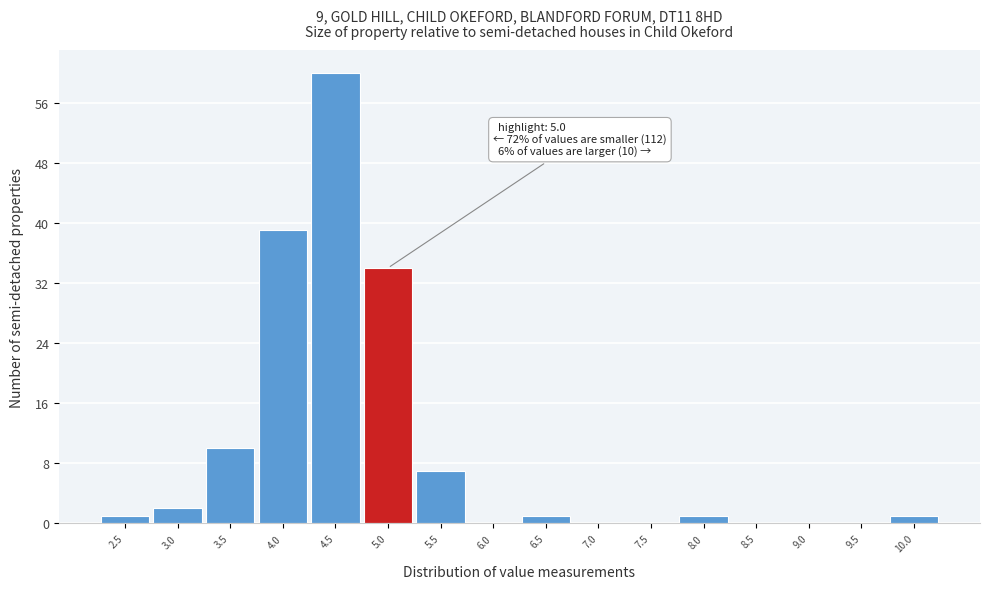

Reading left to right, transcribe all the data shown in this chart.

2.5=1	3.0=2	3.5=10	4.0=39	4.5=60	5.0=34	5.5=7	6.0=0	6.5=1	7.0=0	7.5=0	8.0=1	8.5=0	9.0=0	9.5=0	10.0=1